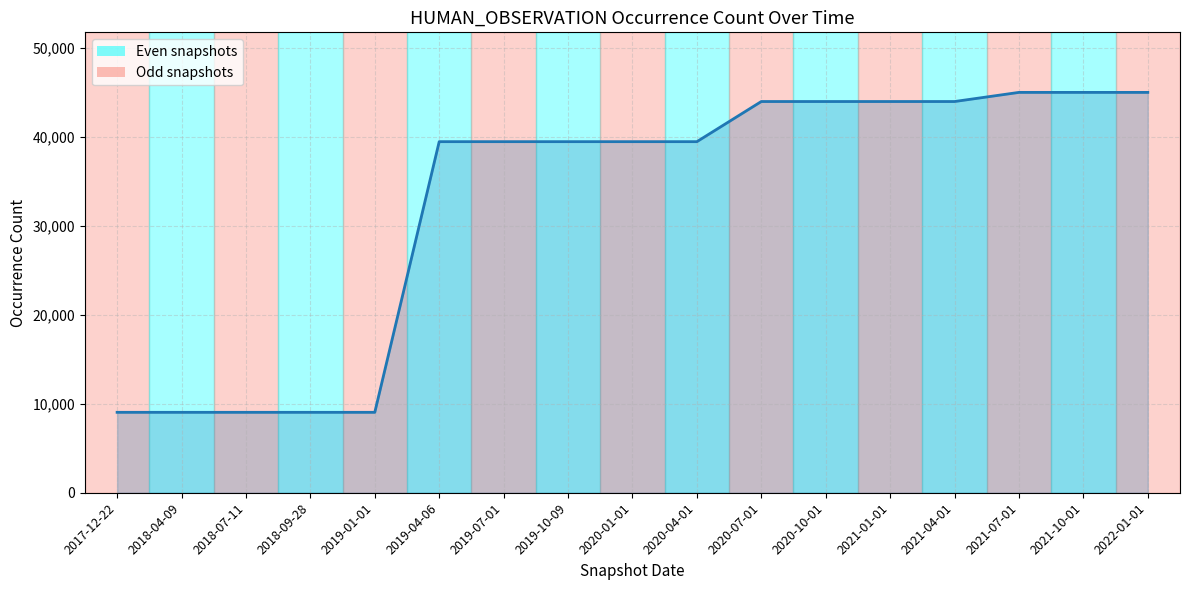

What is the difference between the second highest and minimum values?

35938